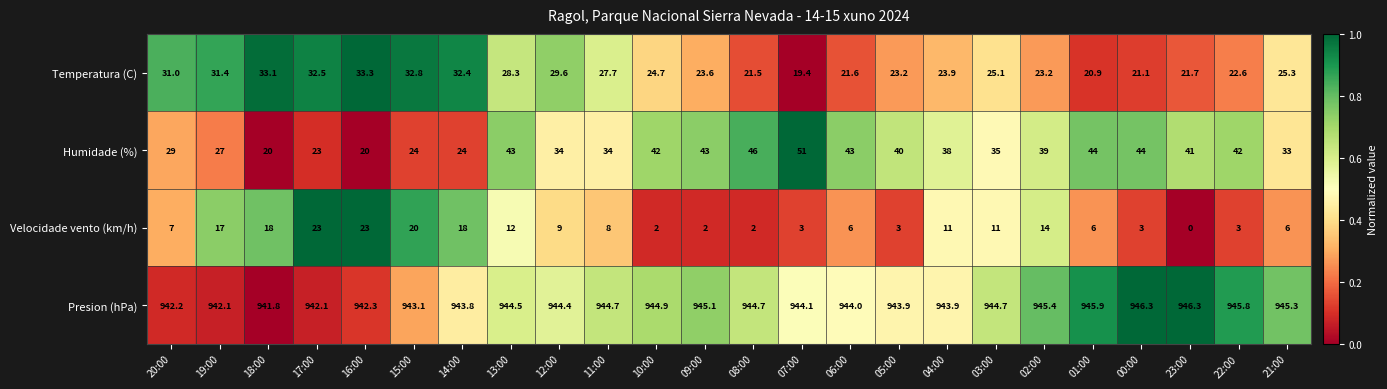

Is it true that Velocidade vento (km/h) equals 2.0 at 08:00?

True